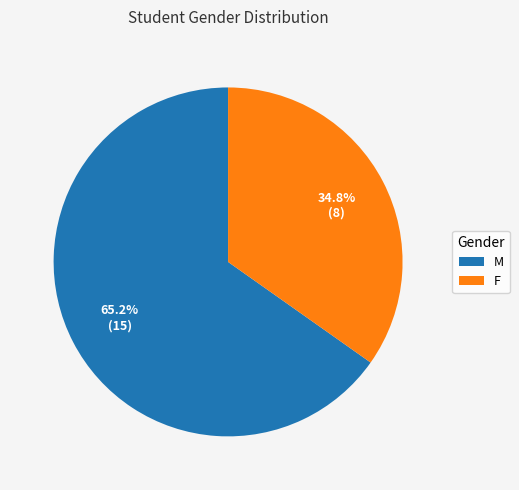

Which slice is the smallest?

F